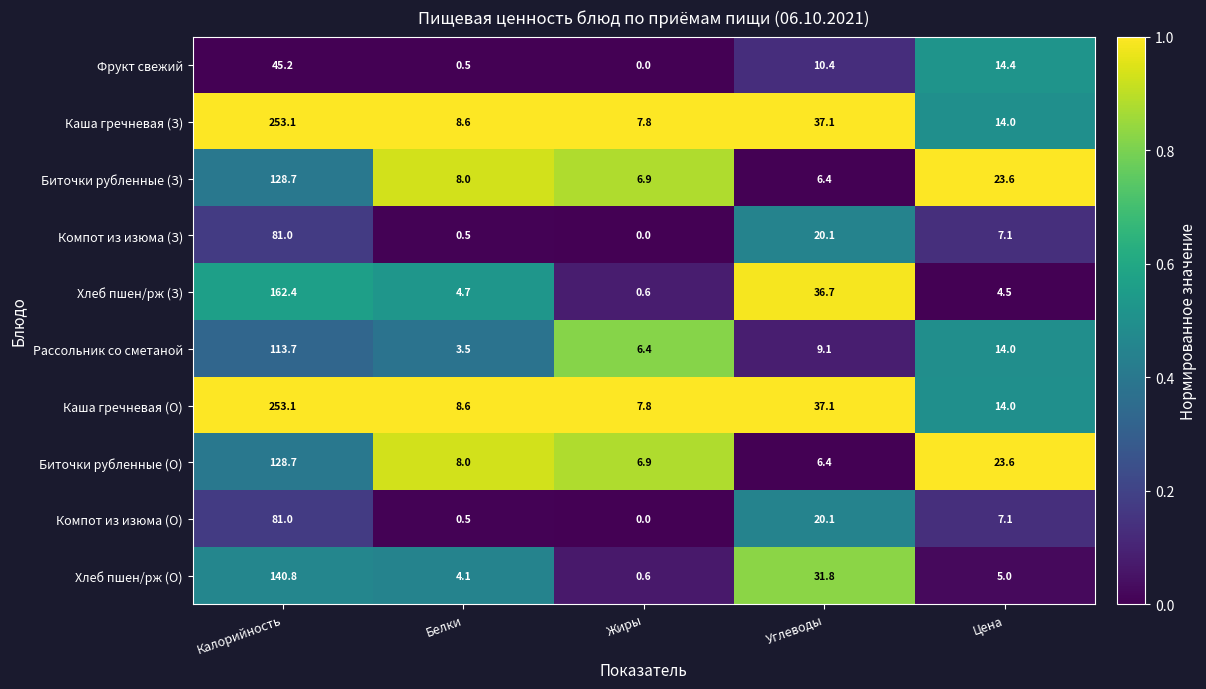

What value does the Биточки рубленные (О) series have at Жиры?

6.9